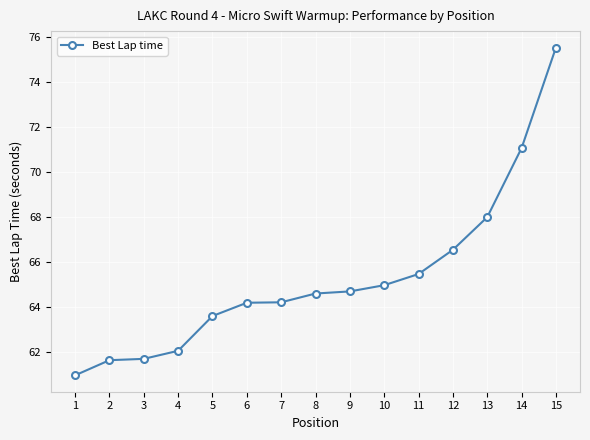

Is it true that the value at 4 is 62.1?

True